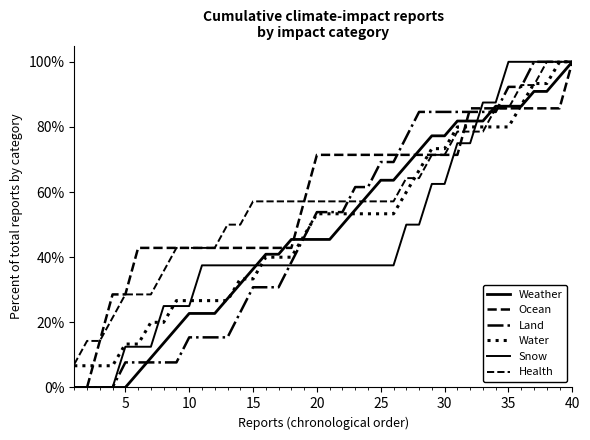

Does the chart display data point markers on the line(s)?

No